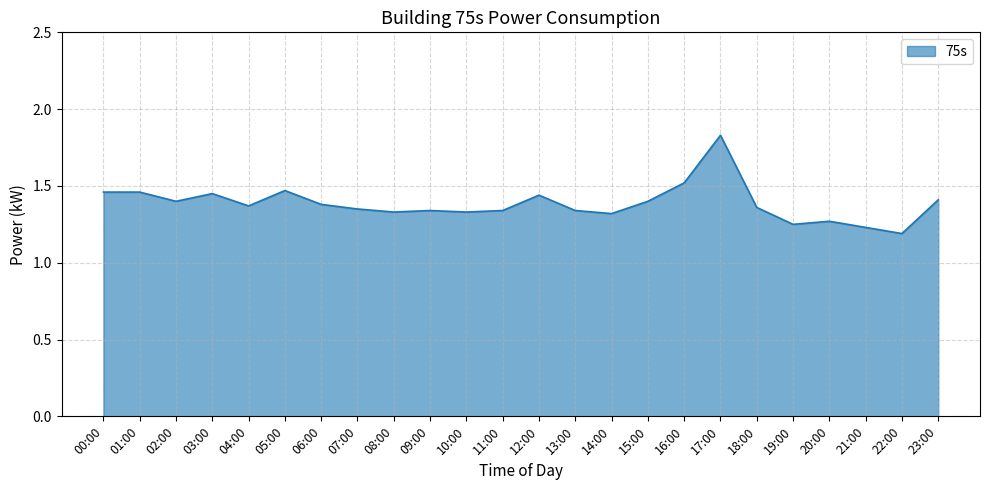

The value at 16:00 is 1.5. True or false?

True